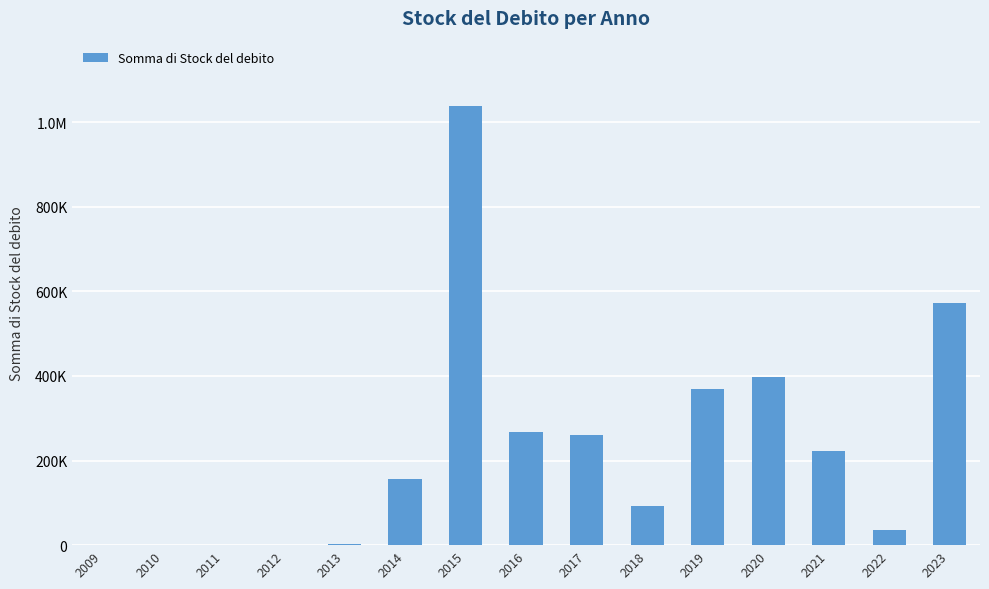

Are the bars horizontal?

No